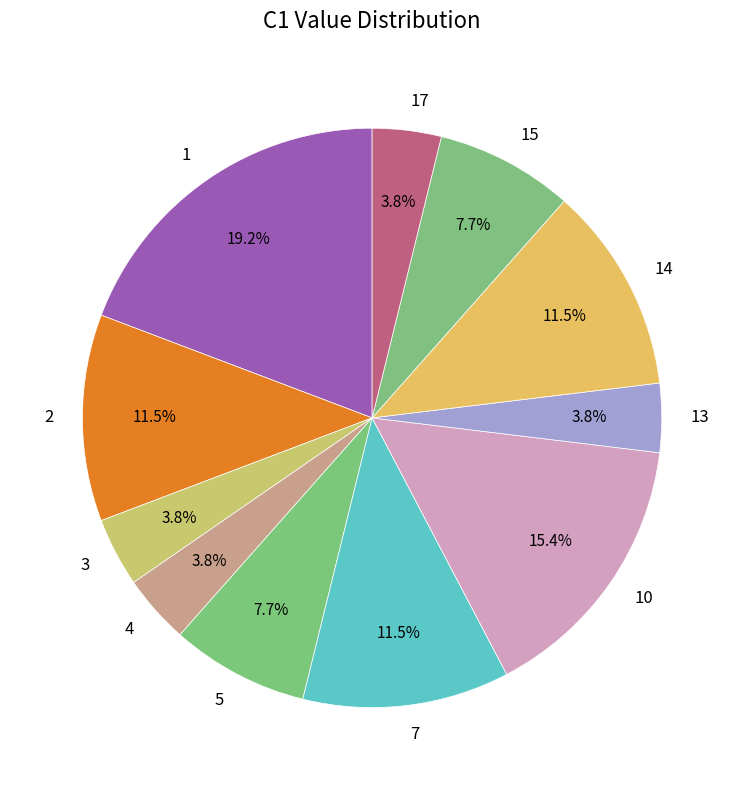

Which slice is the largest?

1